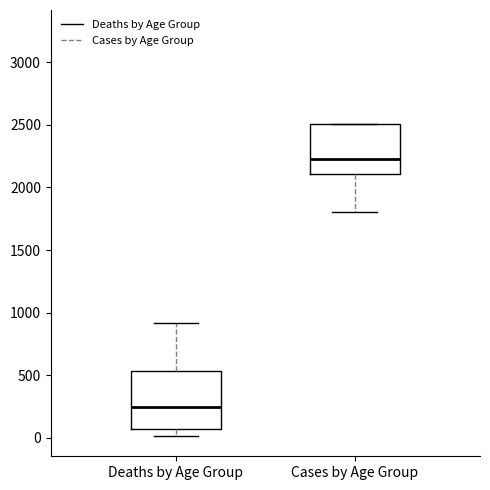

Reading left to right, read every box against the y-axis: the position of its median line, the range the box covers, and the ends of its whiskers. The values are not printed on the chart, so give them approximately, as read against the axis.

Deaths by Age Group: median 250, box 50 to 550, whiskers 0 to 900
Cases by Age Group: median 2250, box 2100 to 2500, whiskers 1800 to 2500